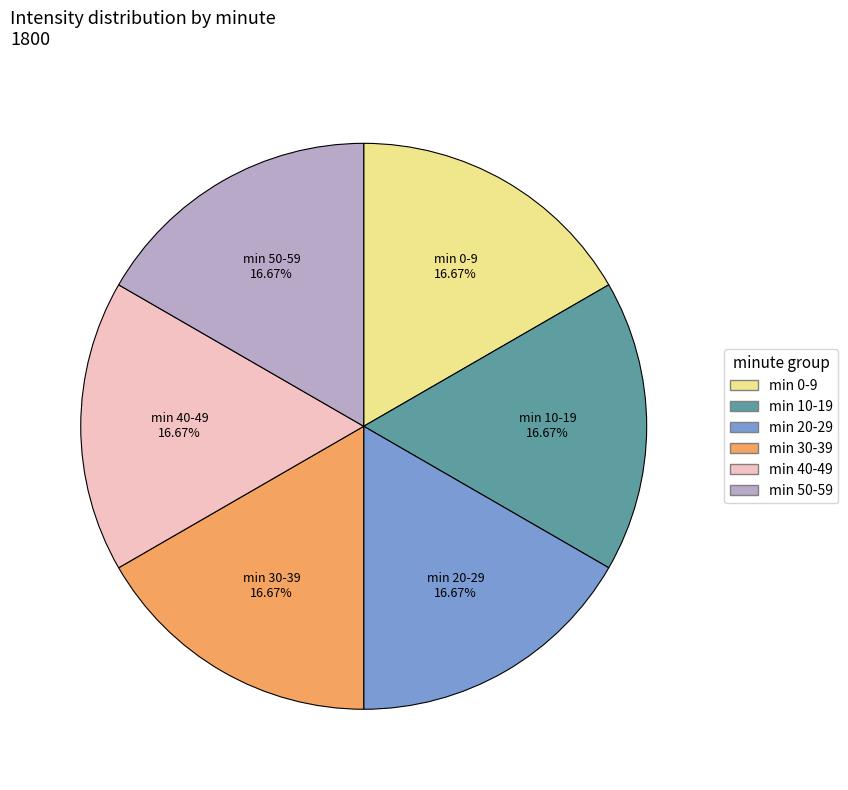

Combined, do min 50-59 and min 0-9 account for over 50%?

No